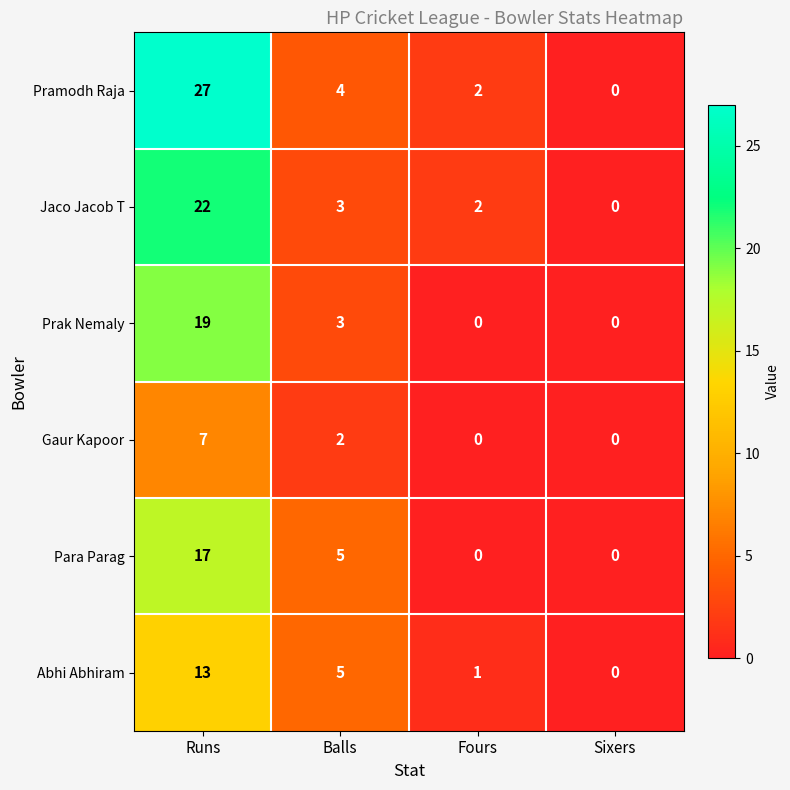

The value of Gaur Kapoor at Sixers is 5. True or false?

False